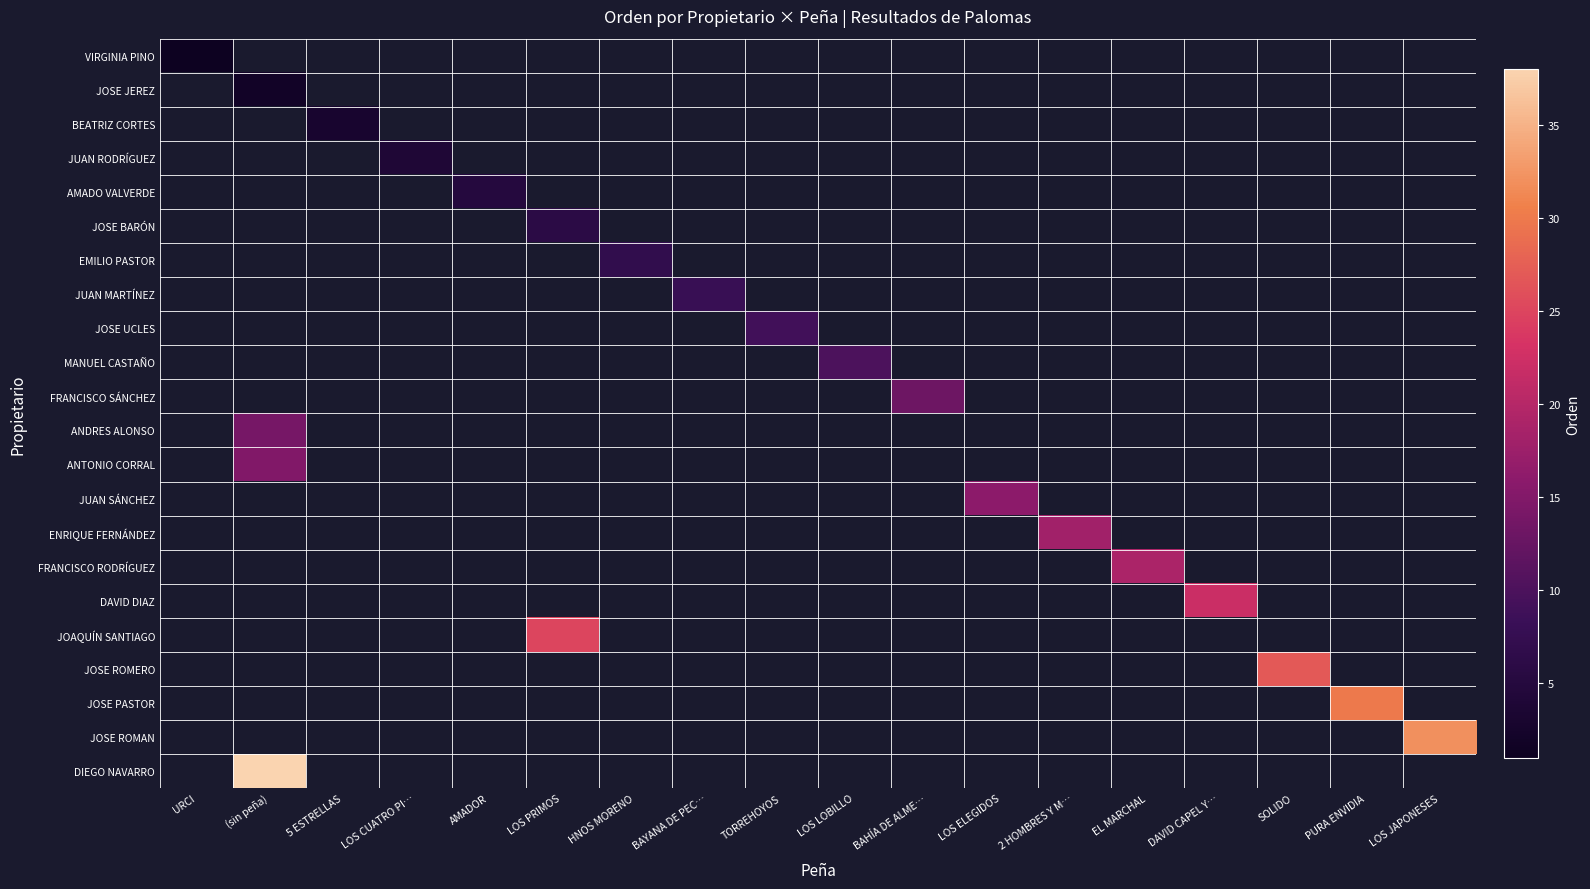

How many values in JUAN MARTÍNEZ are above zero?

1